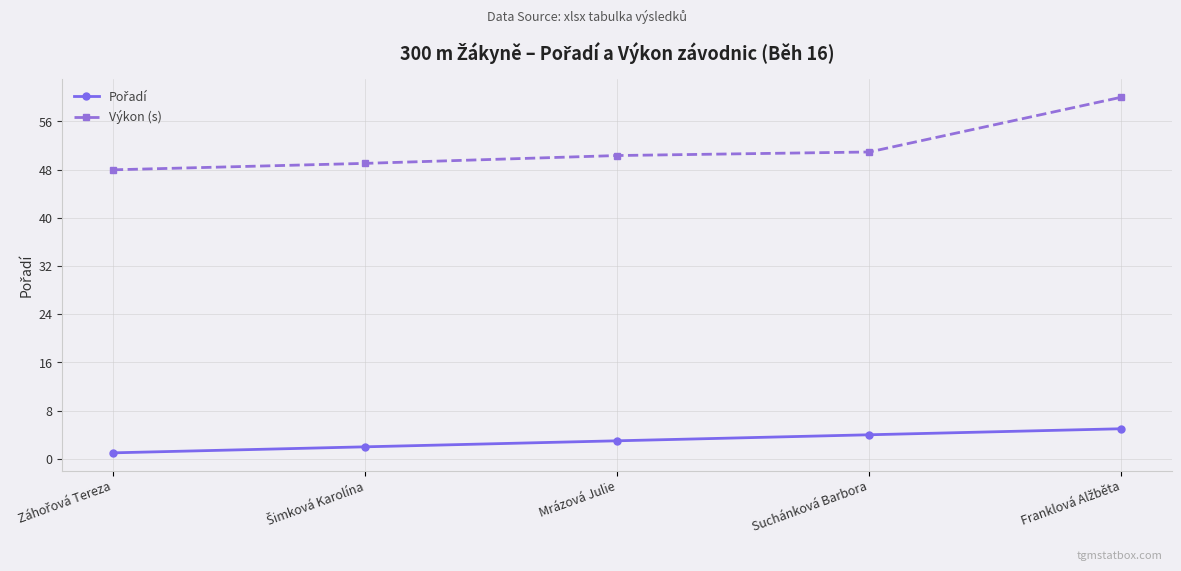

True or false: Výkon (s) has more than 0 interior local peaks.

False